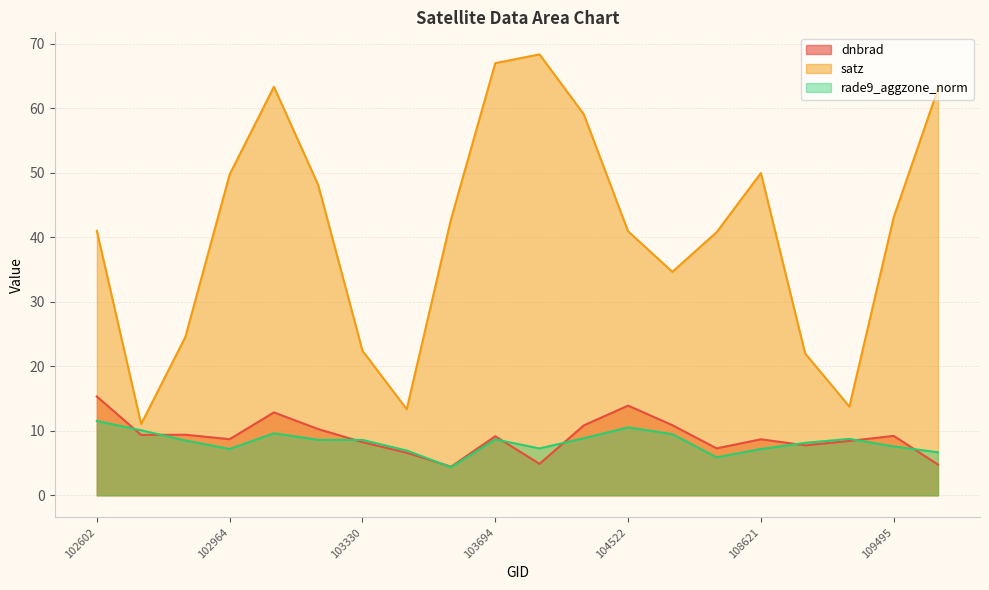

At how many categories does at least one series exceed 19?

17